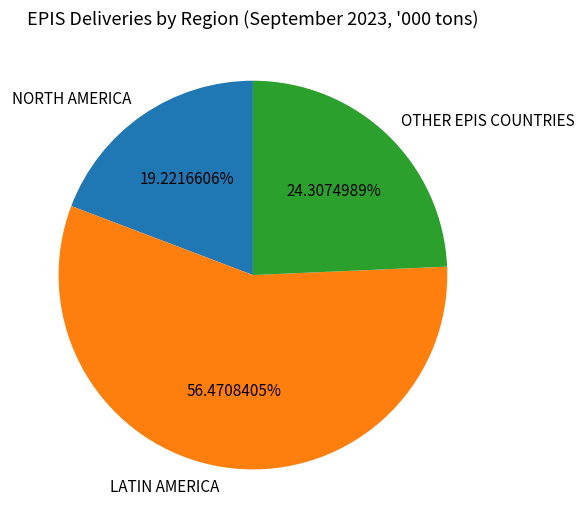

To the nearest percent, what is the combined percentage of NORTH AMERICA and LATIN AMERICA?

76%